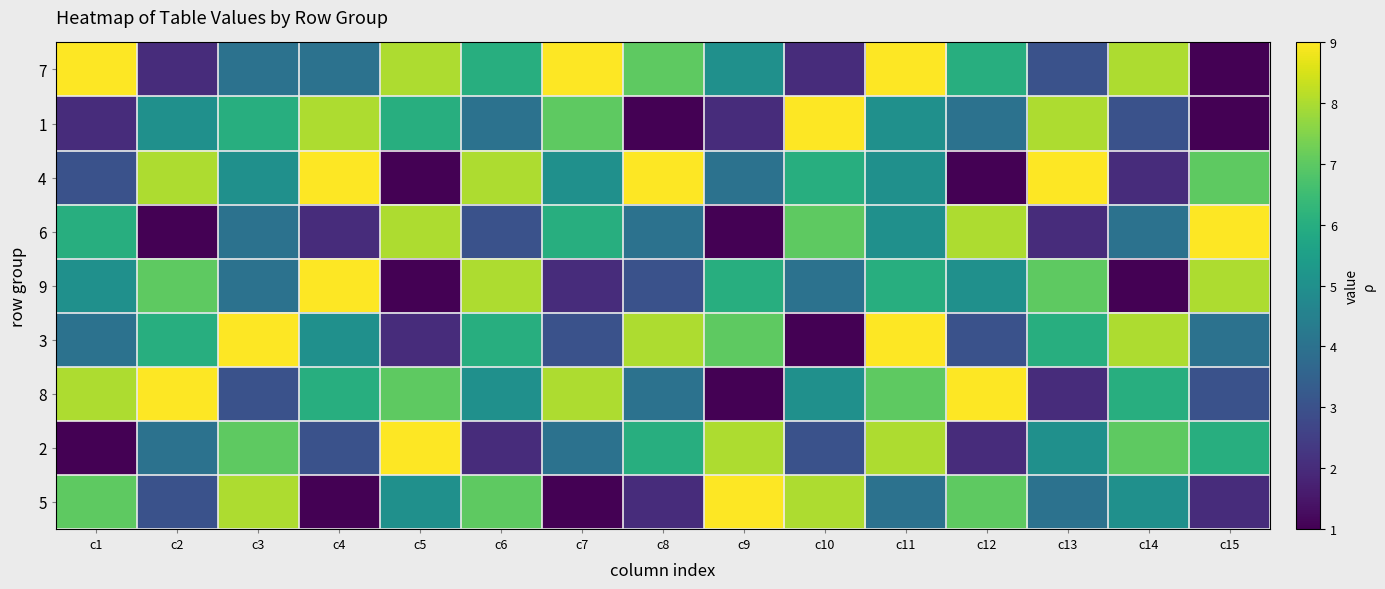

Which has a higher value, c4 or c11?

c11